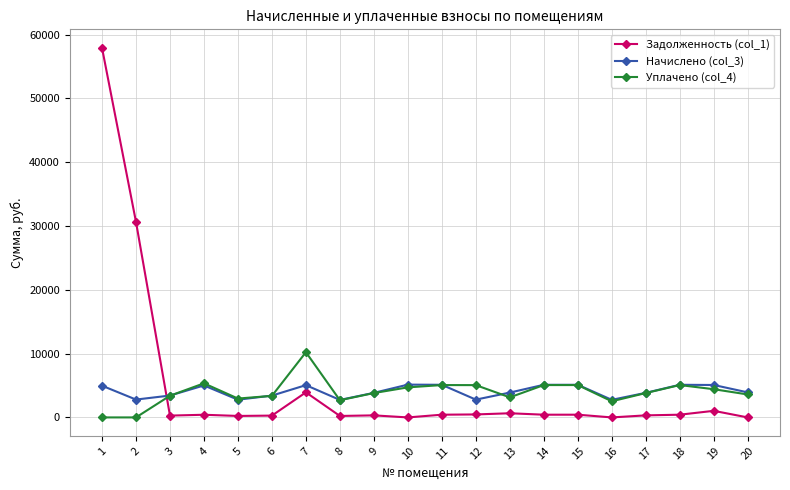

Which category has the highest value across all series?

1